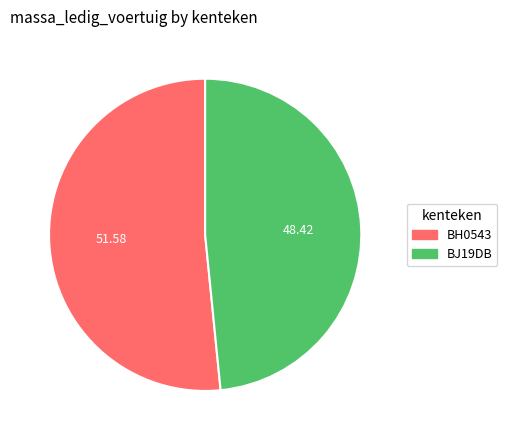

What is the ratio of the value at BJ19DB to the value at BH0543?

0.9